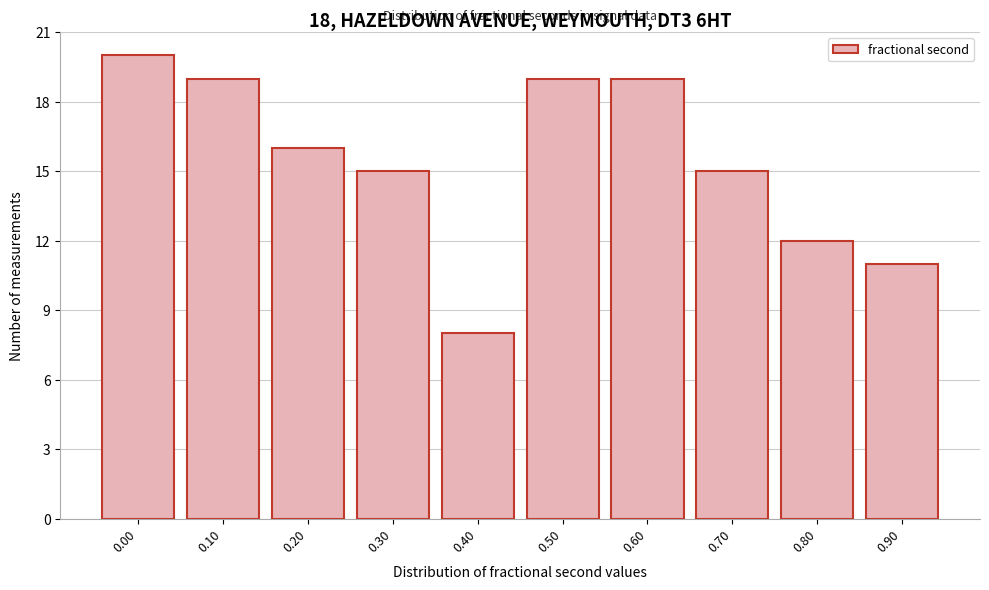

Reading left to right, transcribe all the data shown in this chart.

0.00=20	0.10=19	0.20=16	0.30=15	0.40=8	0.50=19	0.60=19	0.70=15	0.80=12	0.90=11